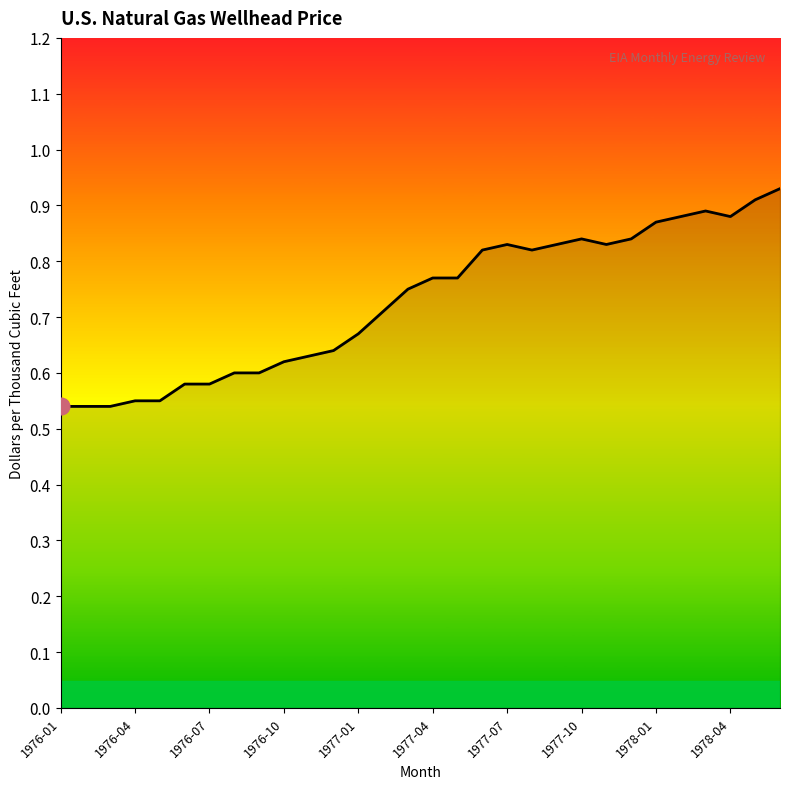

What is the difference between the maximum and minimum values?

0.4